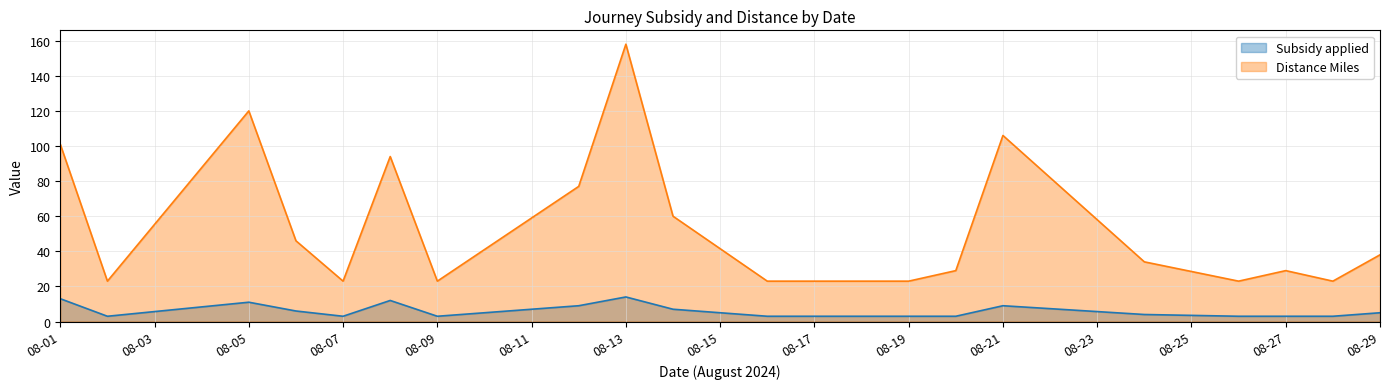

Reading left to right, what are all the values shown in this chart?

Subsidy applied: 13	3	11	6	3	12	3	9	14	7	3	3	3	9	4	3	3	3	5
Distance Miles: 101	23	120	46	23	94	23	77	158	60	23	23	29	106	34	23	29	23	38